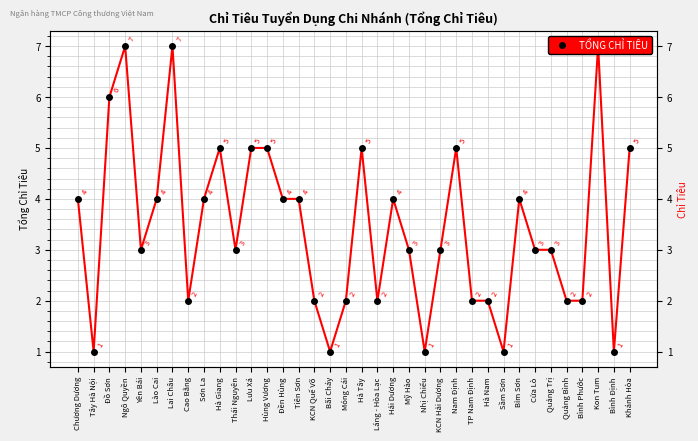

What is the difference between the maximum and minimum values?

6